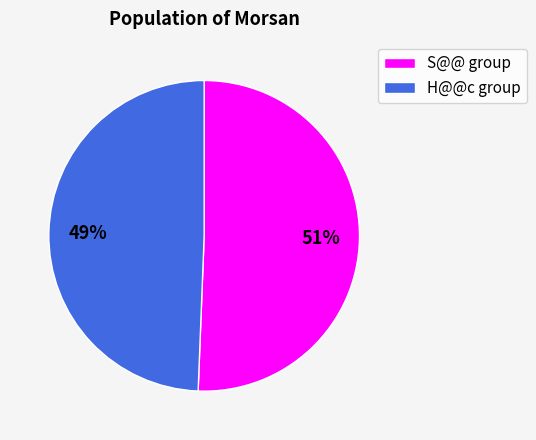

To the nearest percent, what is the average slice percentage?

50%